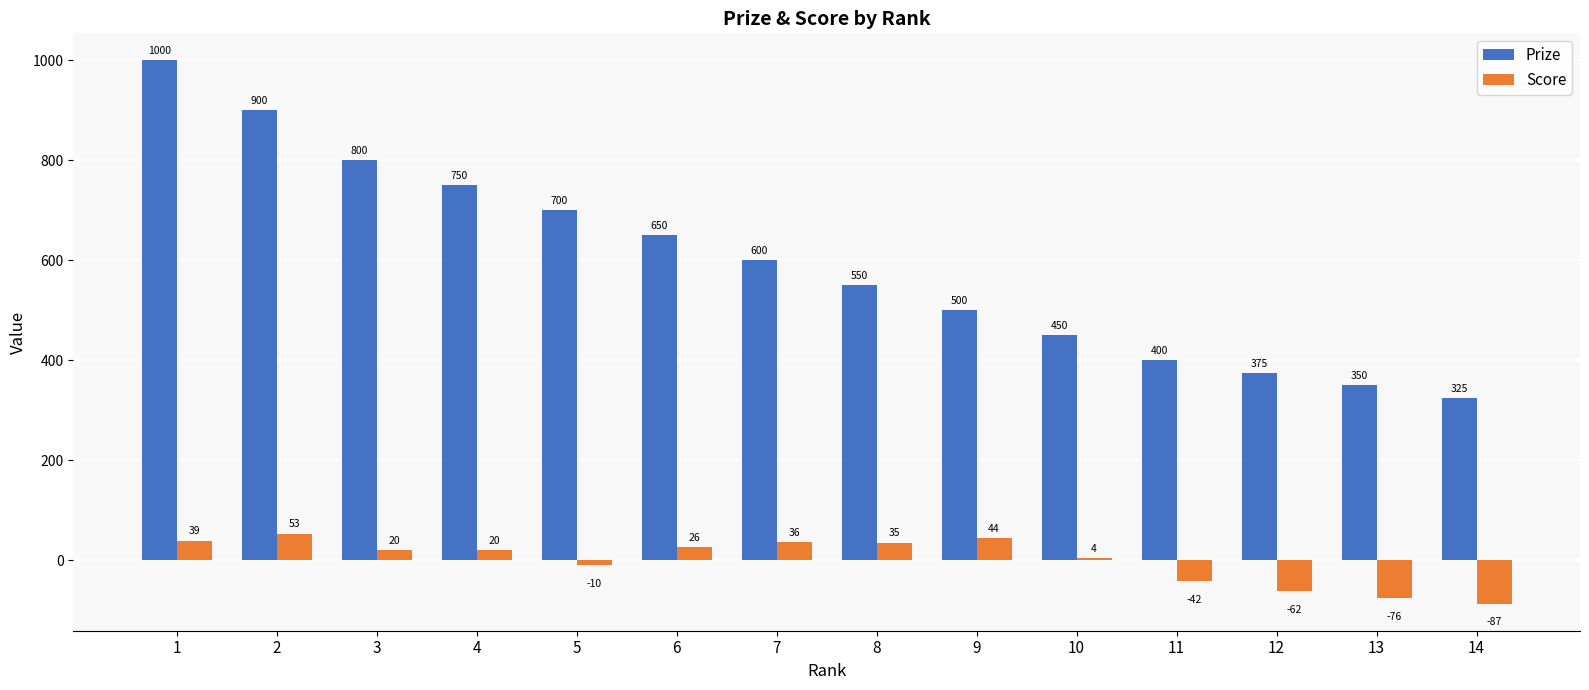

At 4, list the series in order from largest to smallest.

Prize, Score